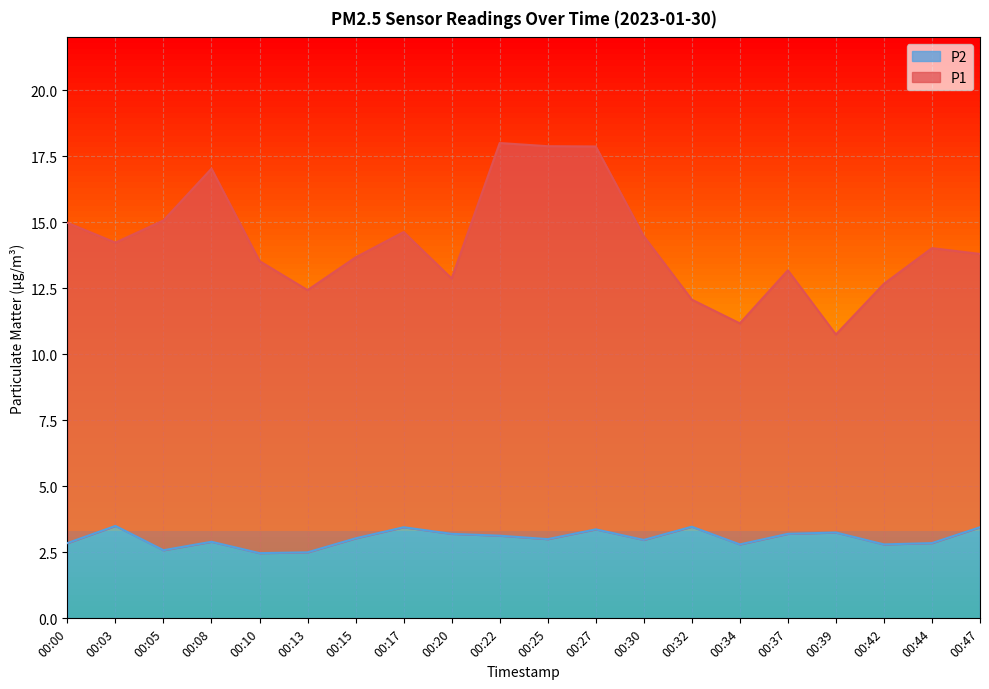

What is the average value of the P2 series?

3.0